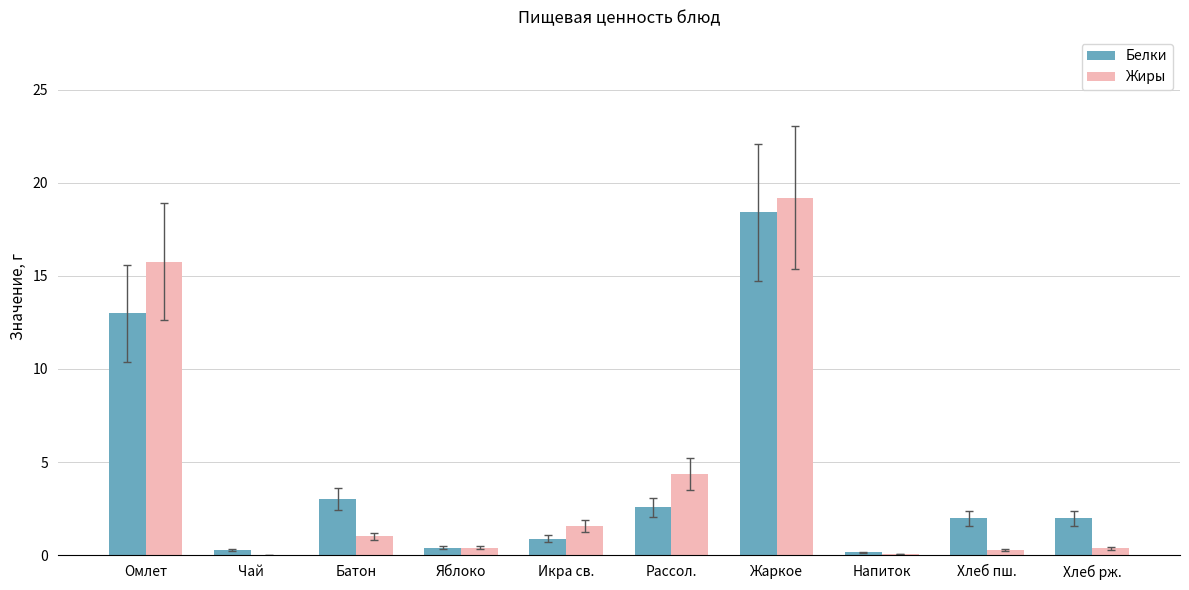

The value of Жиры at Чай is 0.0. True or false?

True